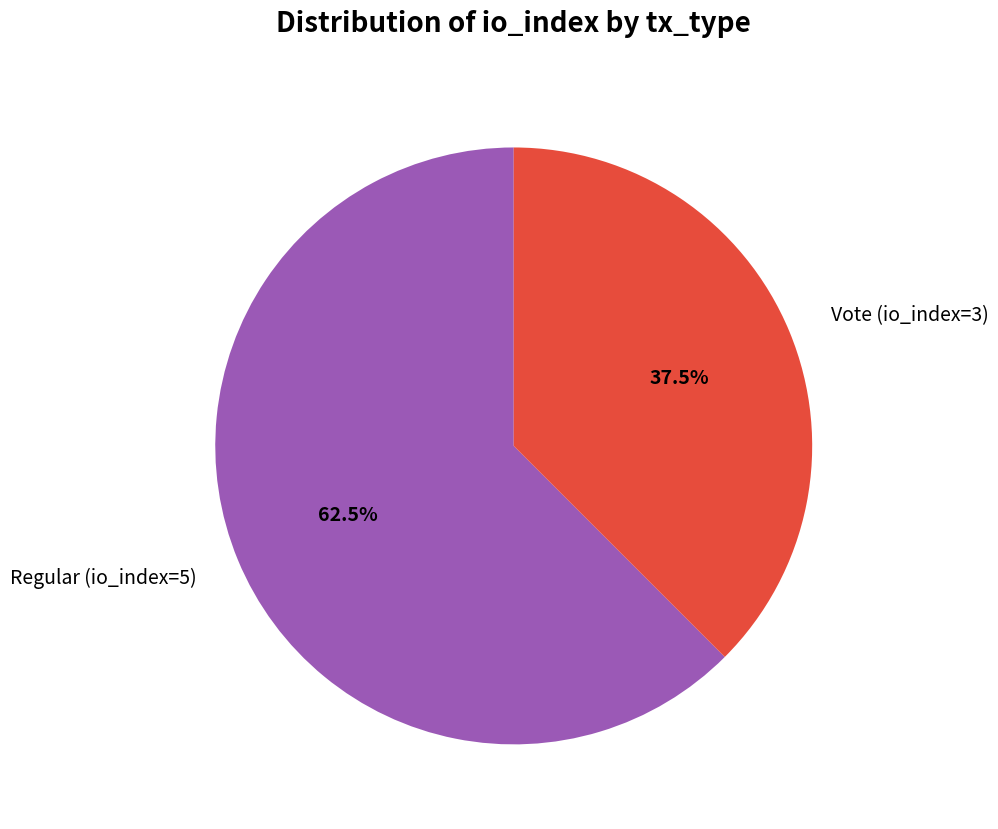

How many slices are in this pie chart?

2